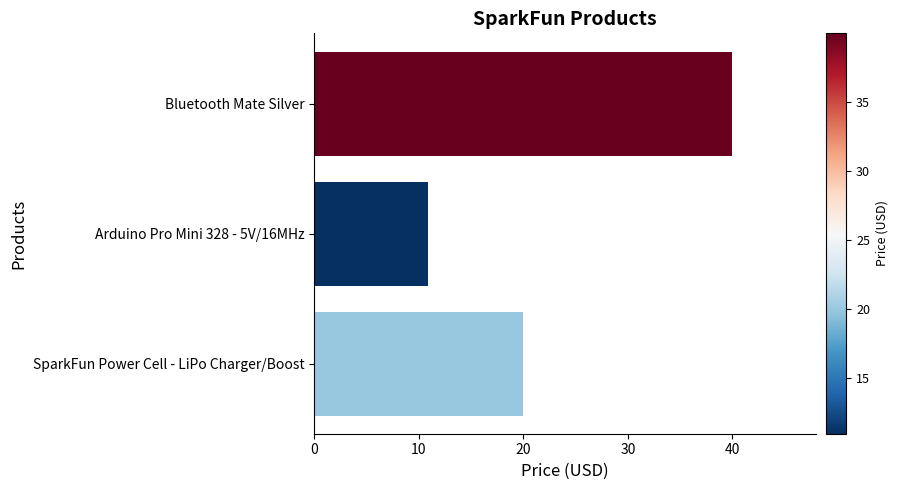

How many data points does each series have?

3